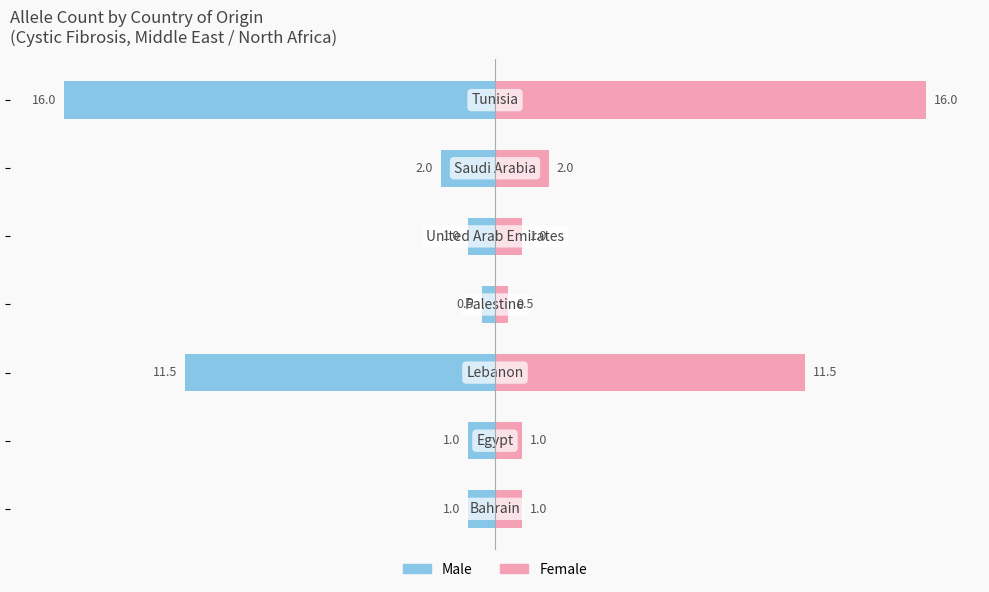

Between −15 and −5, which series saw the biggest shift?

Left (Male)